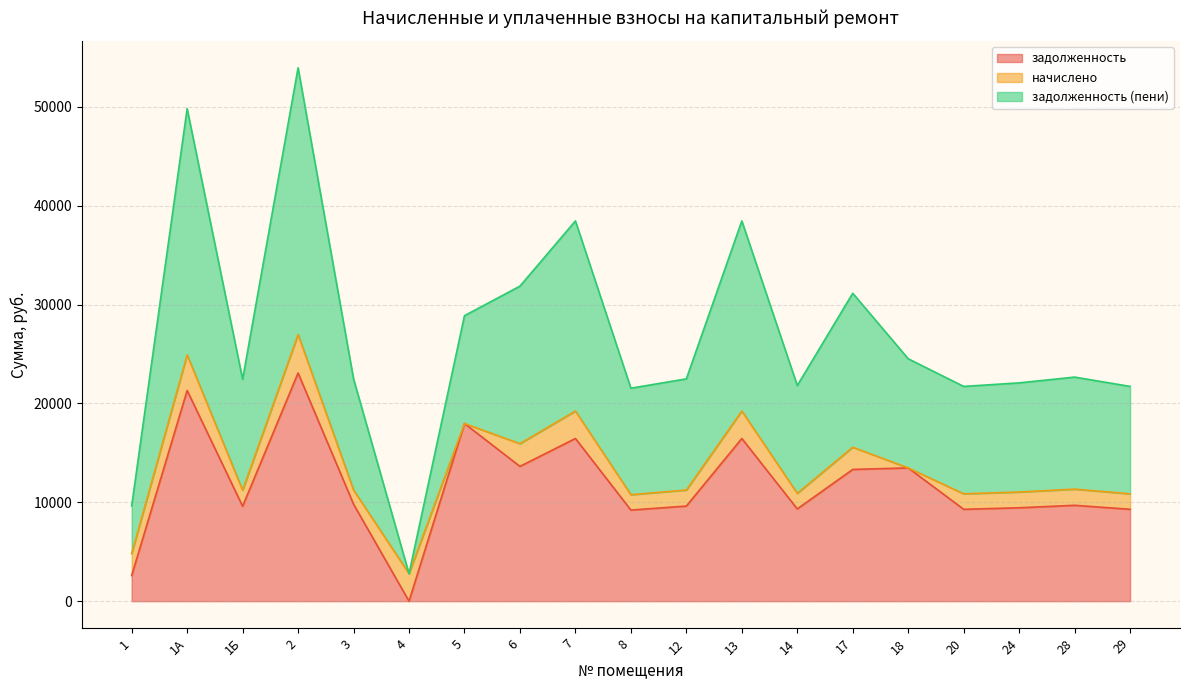

What is the difference between the maximum and second lowest values in the задолженность series?

20485.3